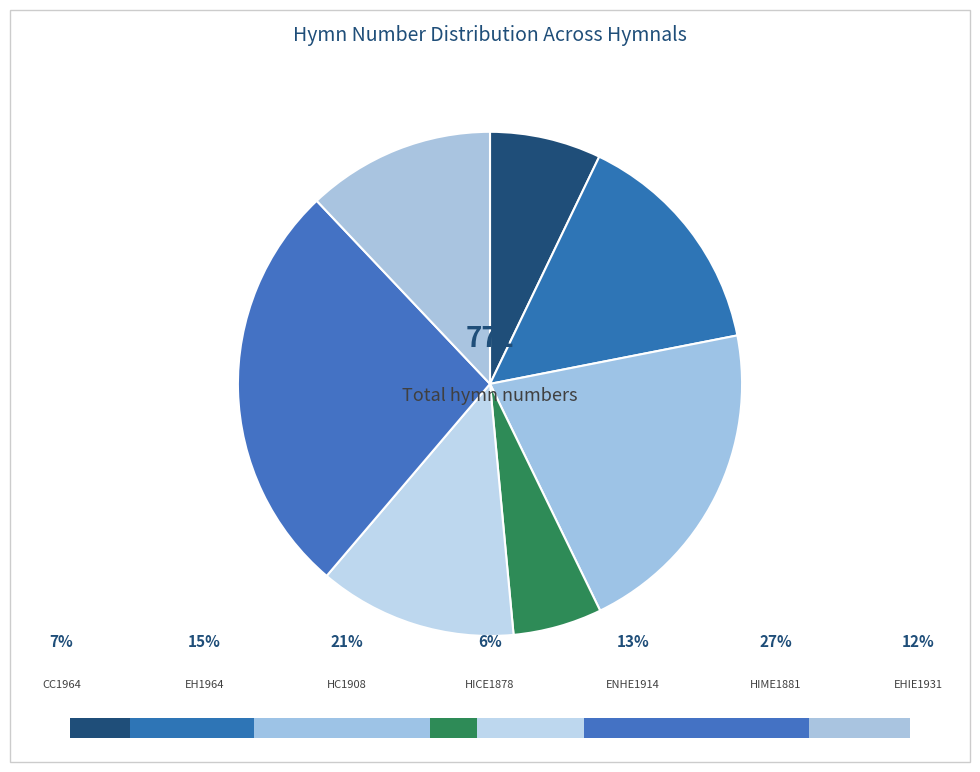

True or false: ¡Jerusalén, despierta! (EHIE1931) accounts for 12% of the total.

True